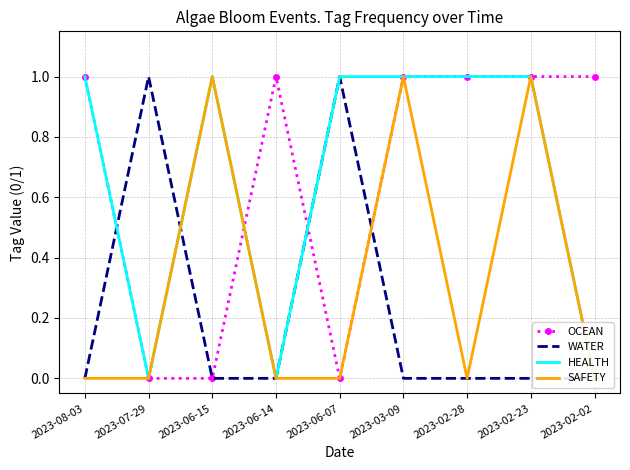

Which series has the largest total across all categories?

OCEAN